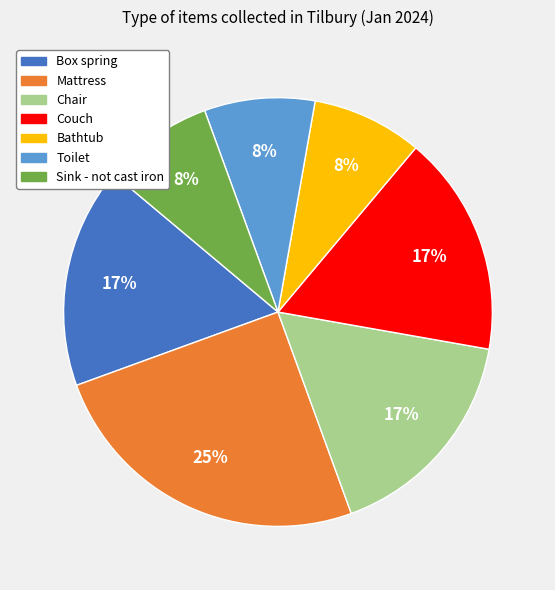

To the nearest percent, what is the average slice percentage?

14%